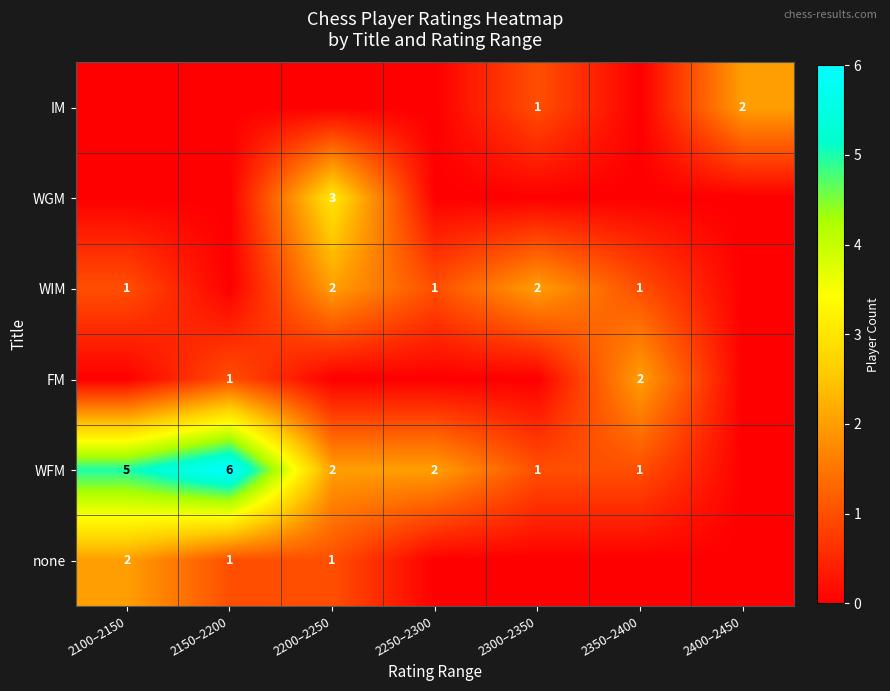

The value of FM at 2350–2400 is 4. True or false?

False